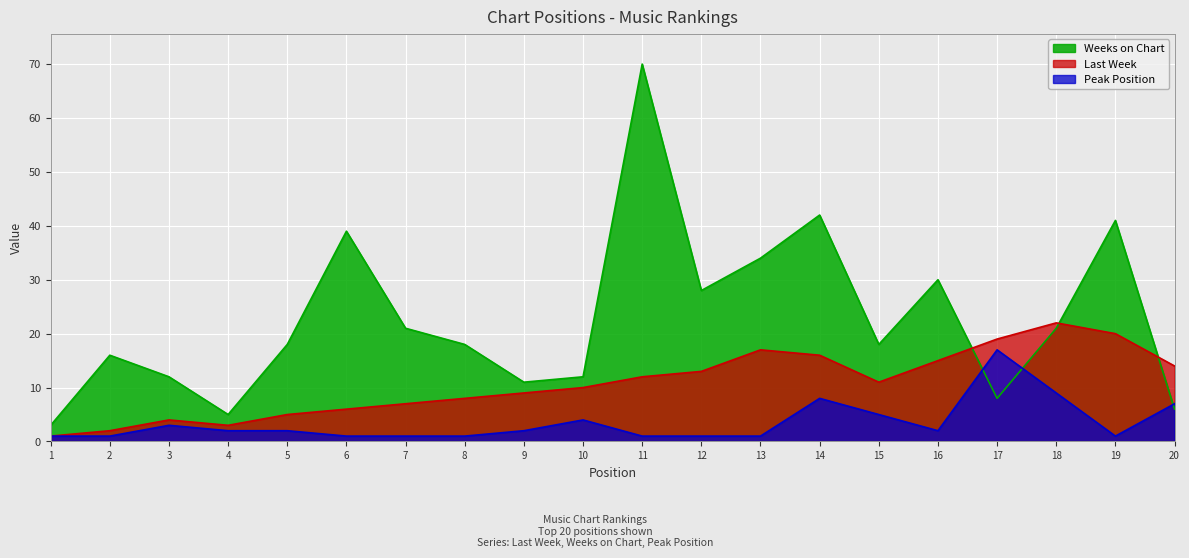

Which series has the widest spread of values?

Weeks on Chart